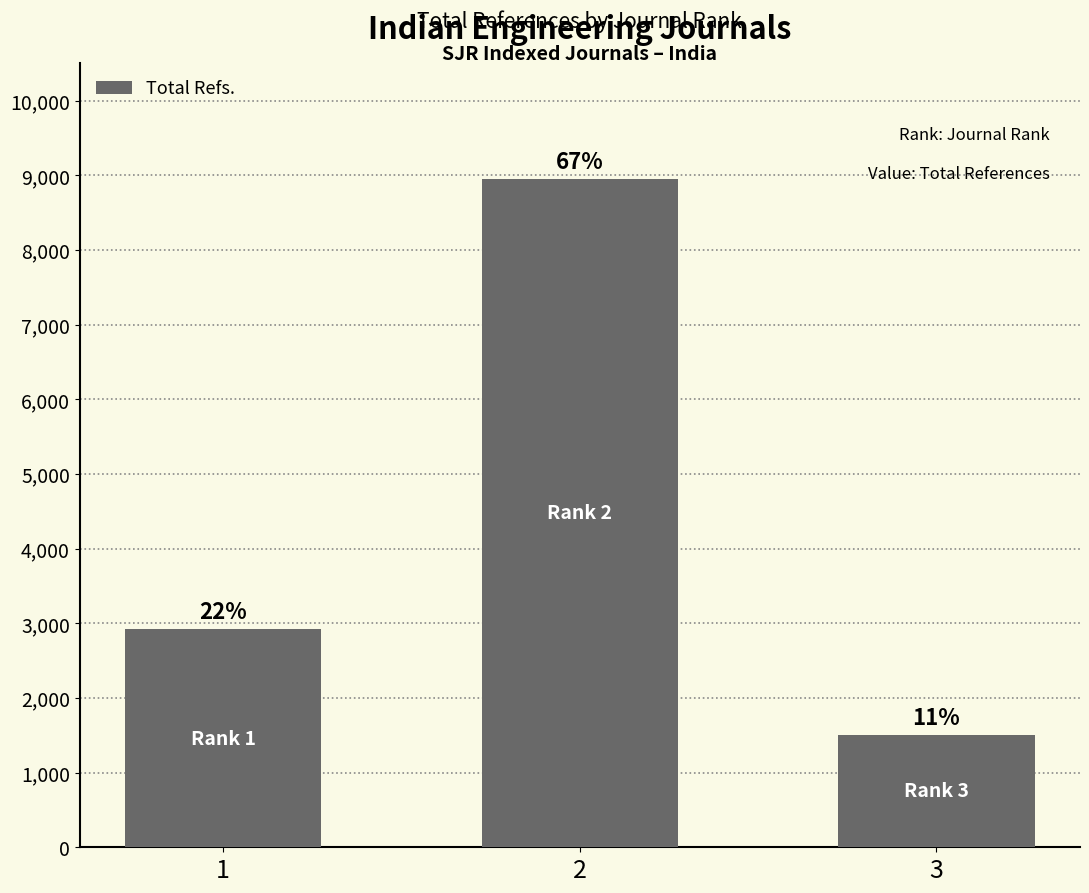

How many bars are there in total?

3